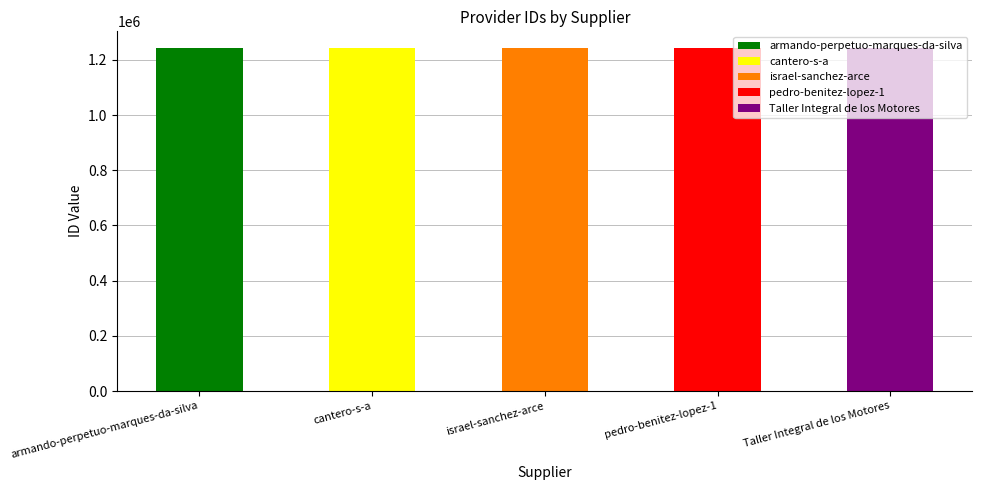

What is the change in value from armando-perpetuo-marques-da-silva to Taller Integral de los Motores?

+3